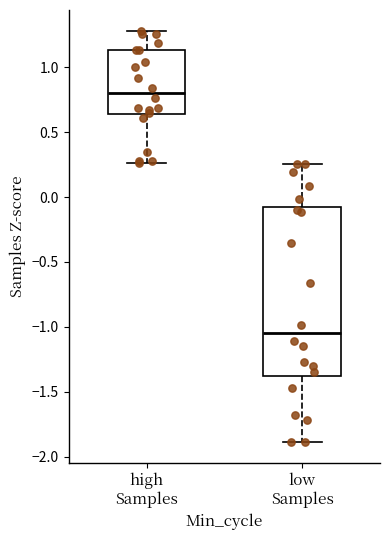

Where does the lower whisker of the box for low Samples end on the y-axis? The values are not printed on the chart, so give them approximately, as read against the axis.

-1.90